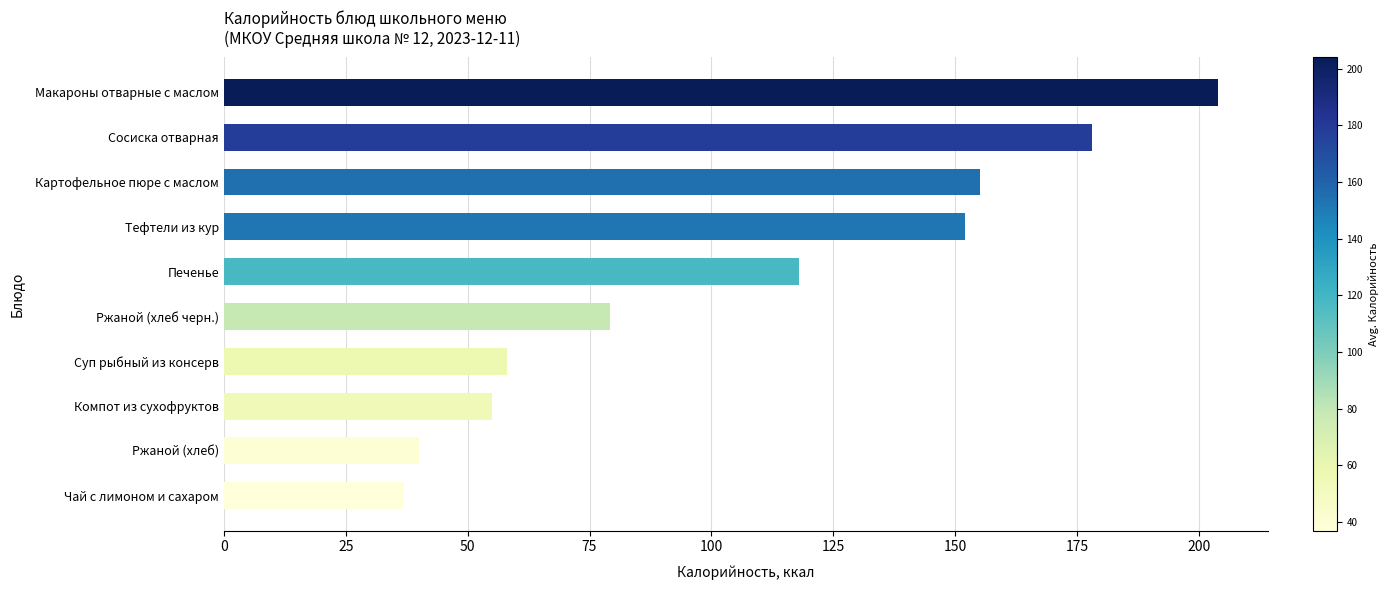

What is the difference between the maximum and second lowest values?

164.0